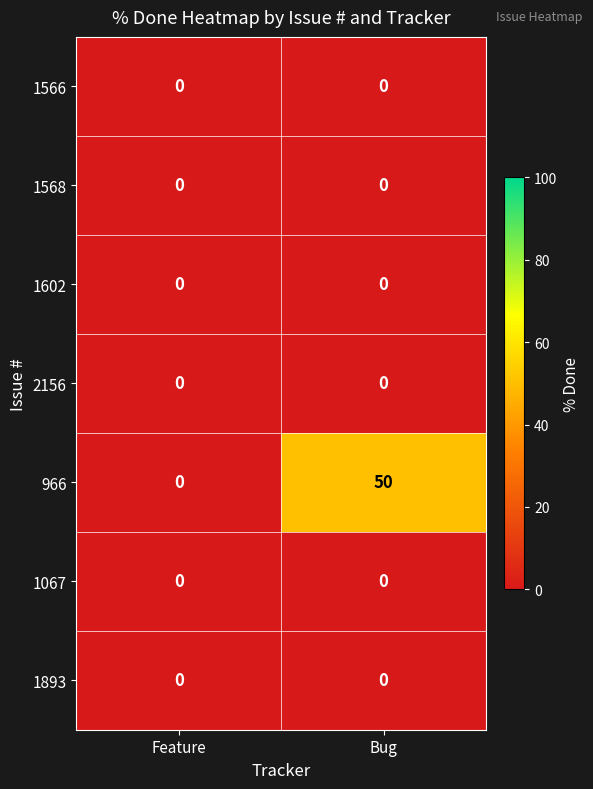

What is the difference between the maximum and minimum values in the 966 series?

50